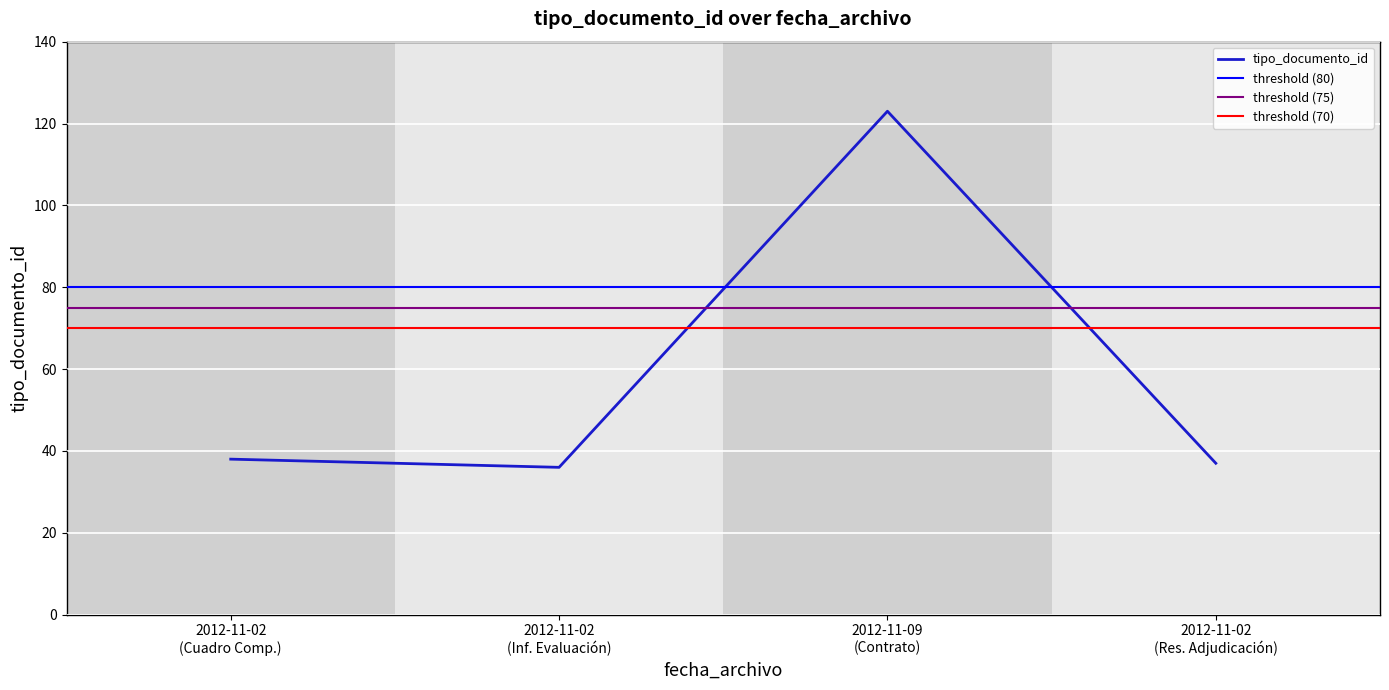

True or false: tipo_documento_id has more than 1 points higher than both neighbors.

False